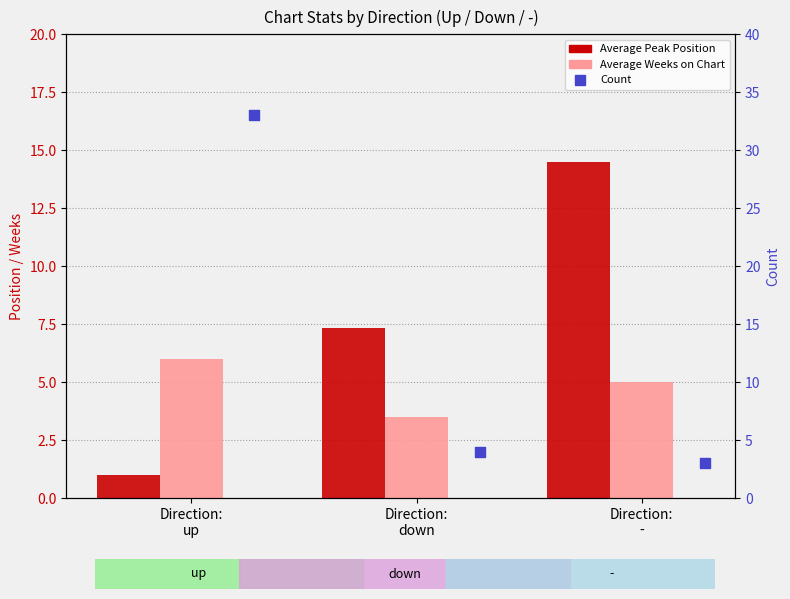

What are all the series names shown in the legend?

Average Peak Position, Average Weeks on Chart, Count